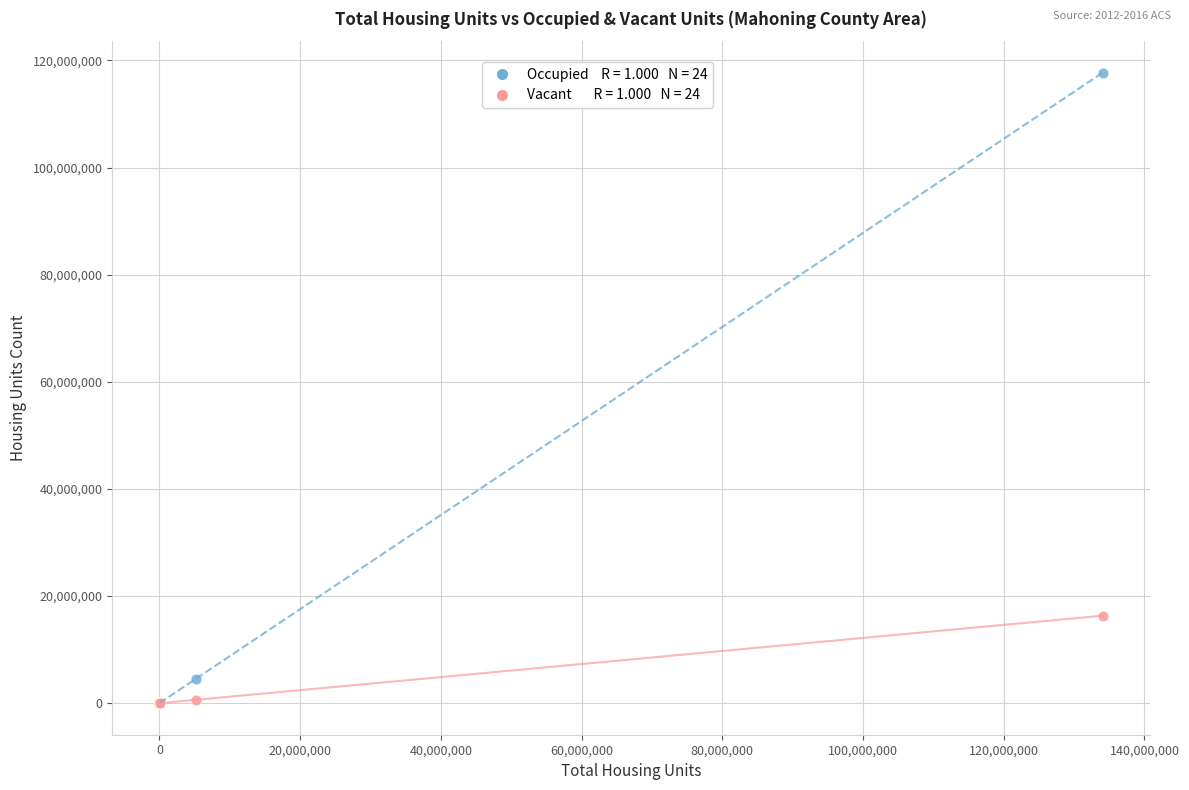

Across all series, what Y value is closest to 58858118?

16338662